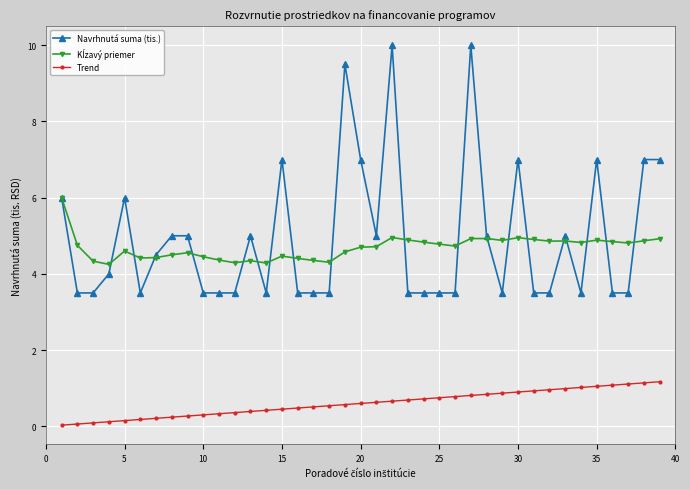

True or false: Navrhnutá suma (tis.) has more than 1 points higher than both neighbors.

True